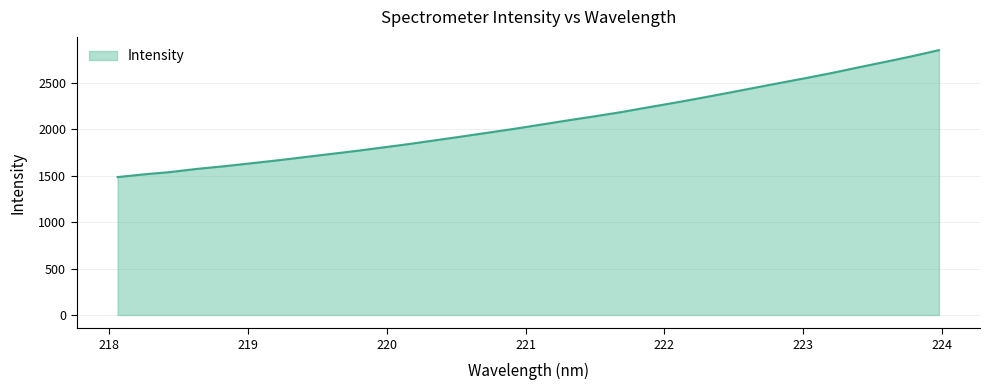

What is the difference between the maximum and minimum values?

1367.4